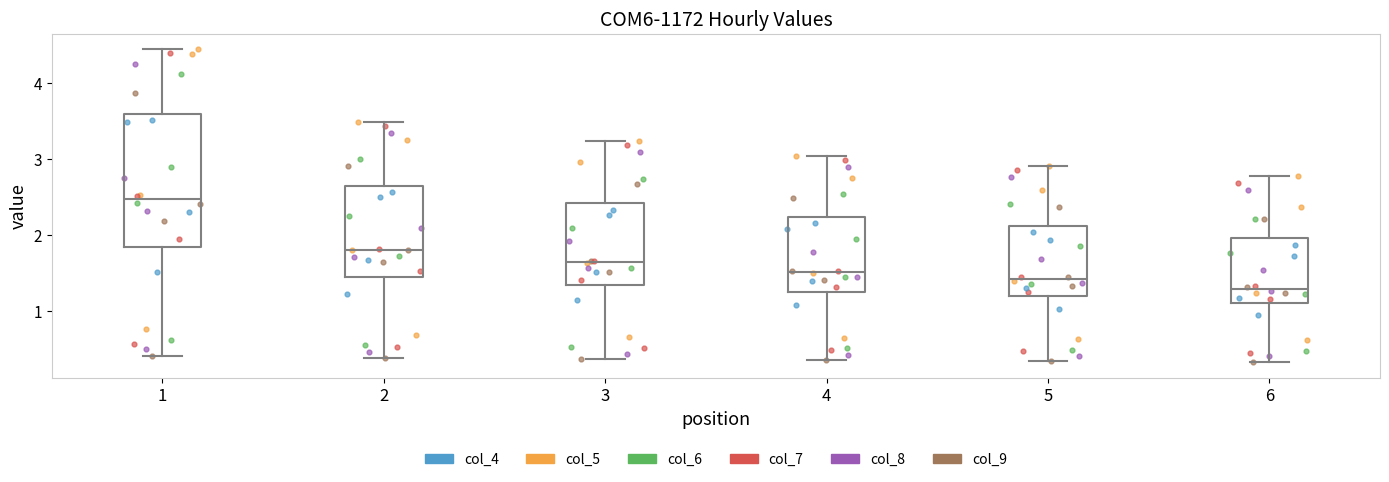

Reading left to right, read every box against the y-axis: the position of its median line, the range the box covers, and the ends of its whiskers. The values are not printed on the chart, so give them approximately, as read against the axis.

1: median 2.5, box 1.8 to 3.6, whiskers 0.4 to 4.4
2: median 1.8, box 1.4 to 2.7, whiskers 0.4 to 3.5
3: median 1.6, box 1.3 to 2.4, whiskers 0.4 to 3.2
4: median 1.5, box 1.3 to 2.2, whiskers 0.4 to 3.0
5: median 1.4, box 1.2 to 2.1, whiskers 0.3 to 2.9
6: median 1.3, box 1.1 to 2.0, whiskers 0.3 to 2.8